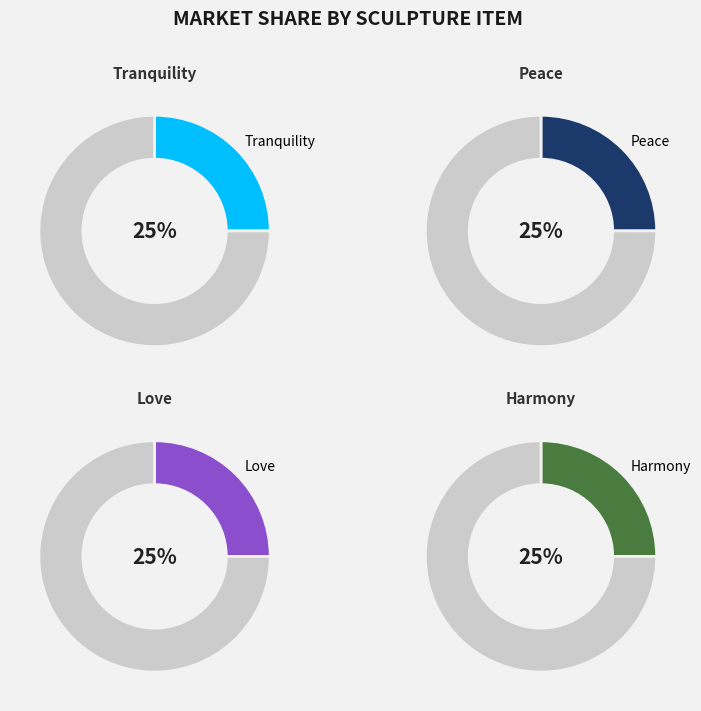

To the nearest percent, what is the average slice percentage?

25%